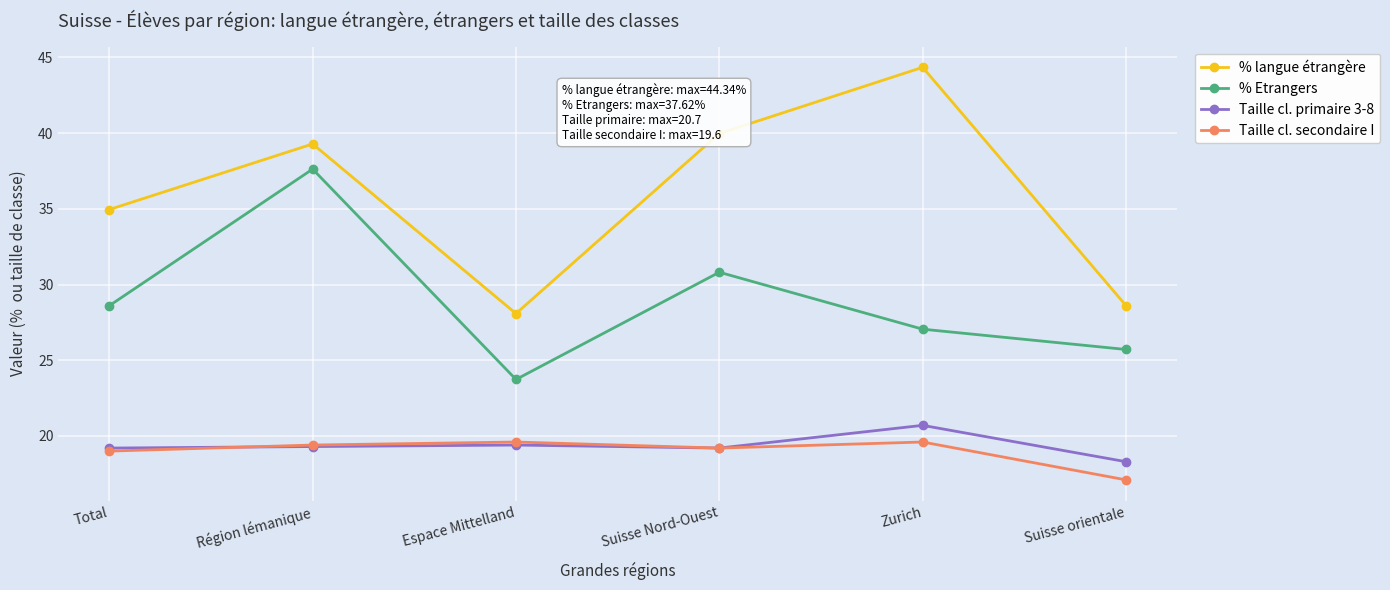

Is it true that Taille cl. secondaire I equals 26.5 at Suisse orientale?

False